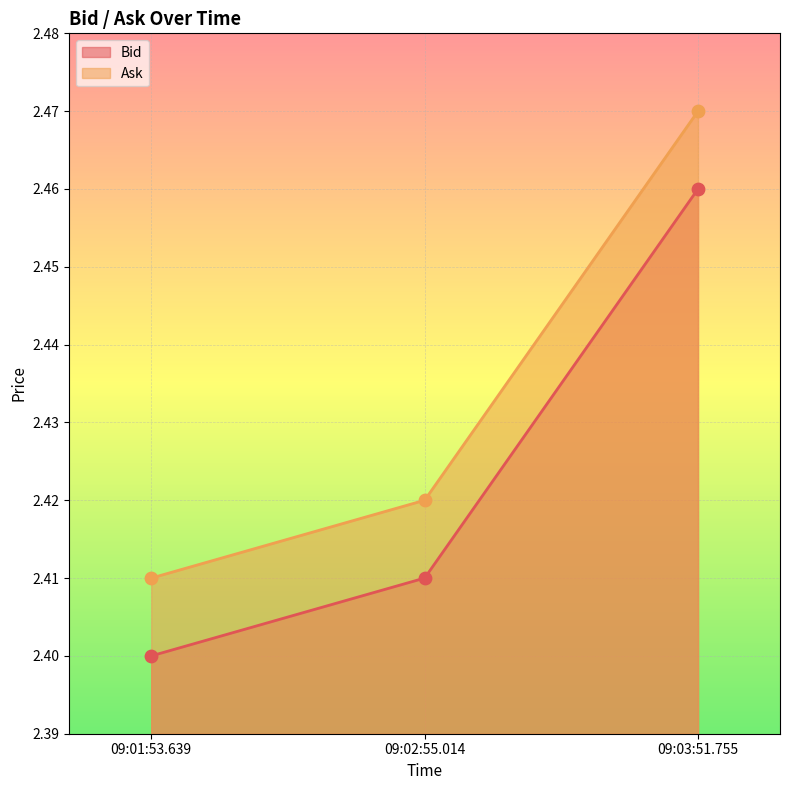

At which category is the sum across all series the highest?

09:03:51.755